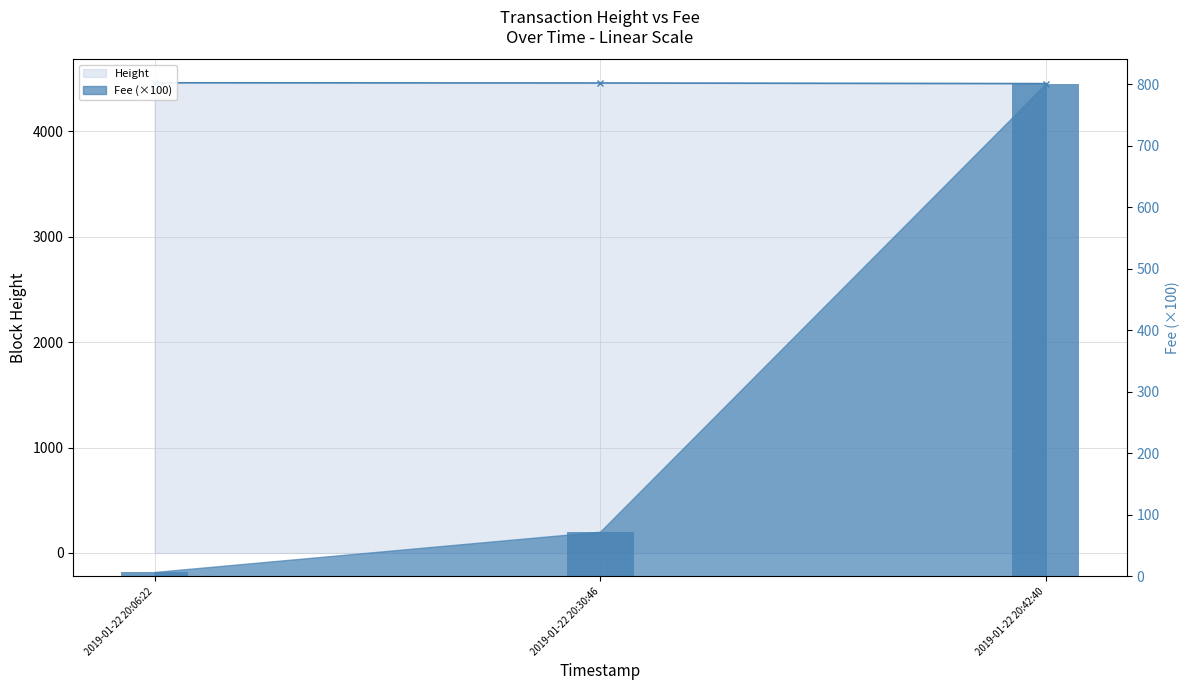

List the series in order of their peak value, highest first.

Height, Fee (×100)